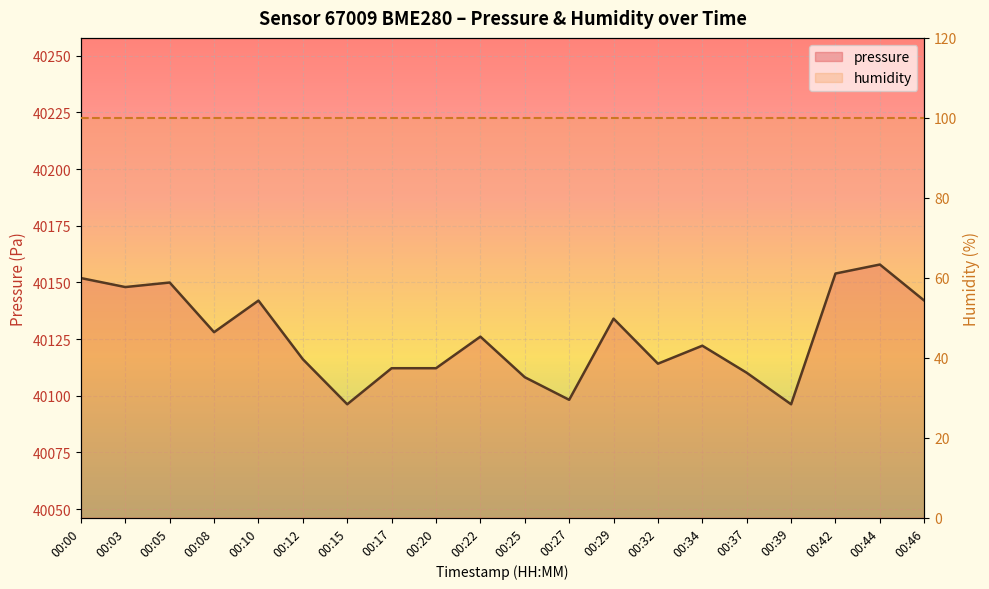

Count the number of categories in the chart.

20